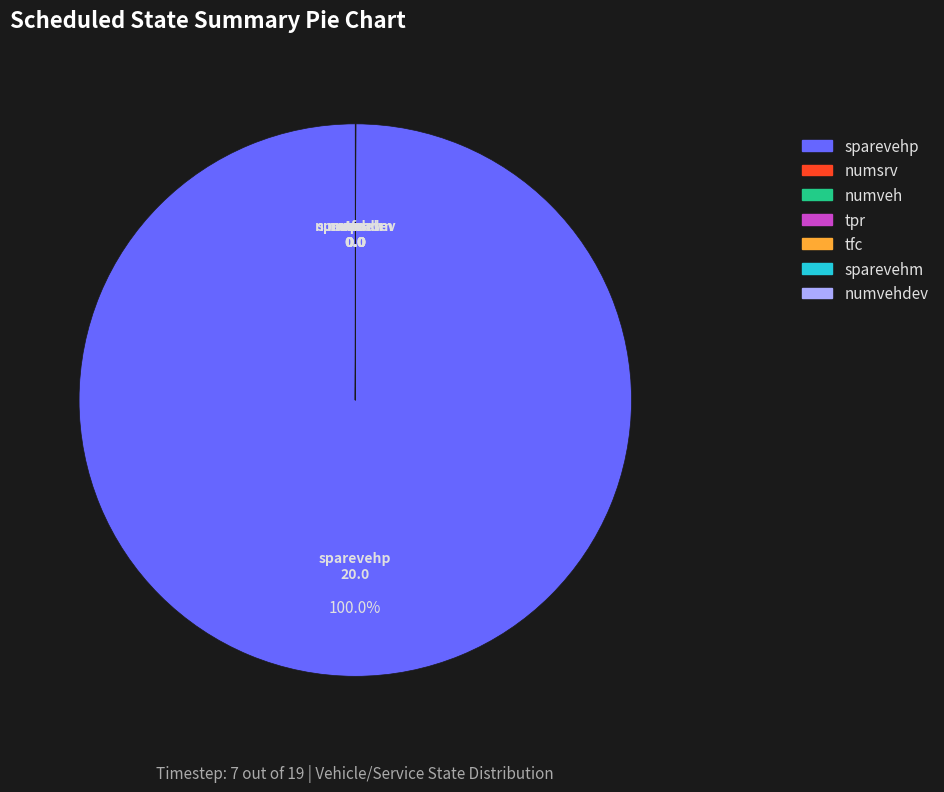

Is there a majority slice in this chart?

Yes